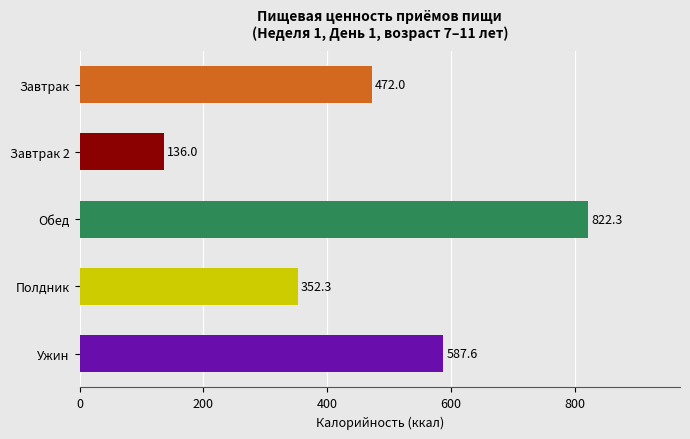

Does the chart contain stacked bars?

No